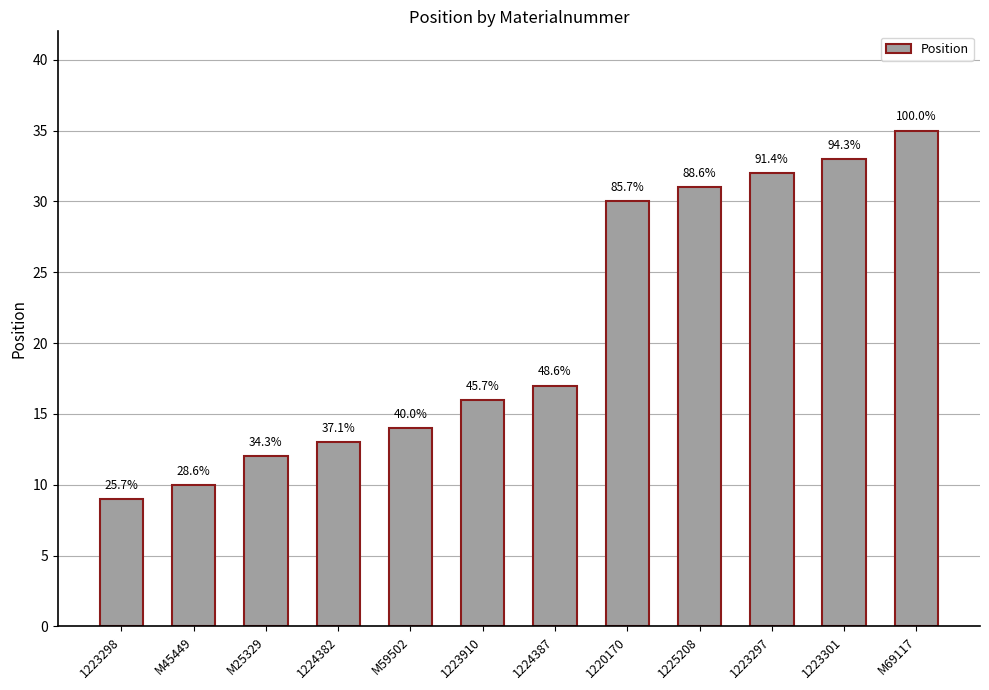

Rank the categories by value from lowest to highest.

1223298, M45449, M25329, 1224382, M59502, 1223910, 1224387, 1220170, 1225208, 1223297, 1223301, M69117